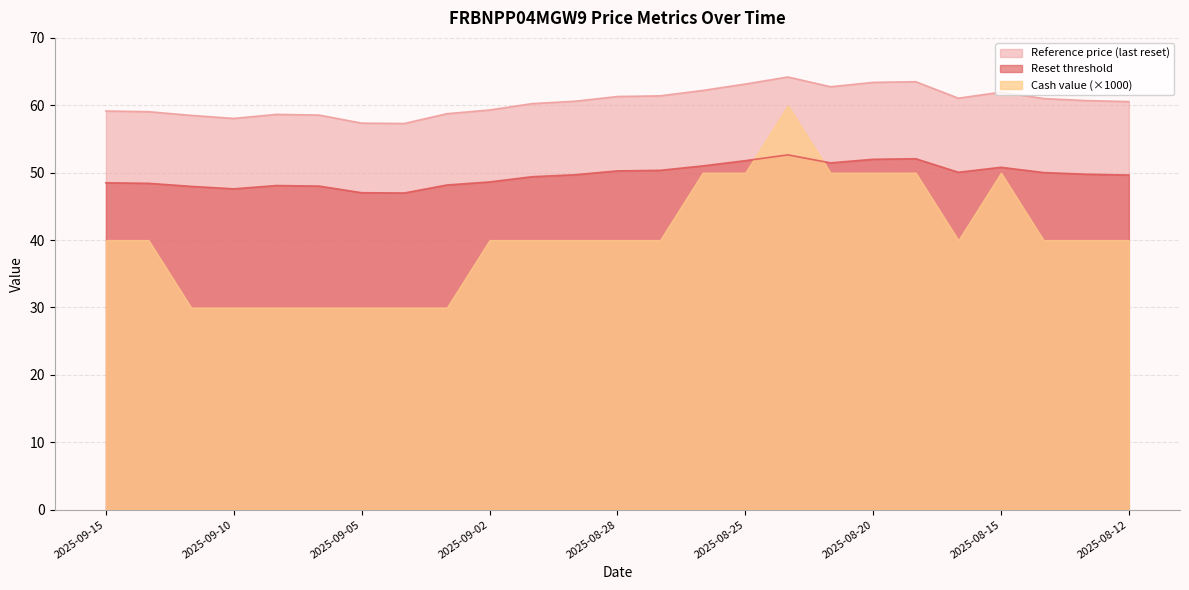

Does the chart have visible grid lines?

Yes